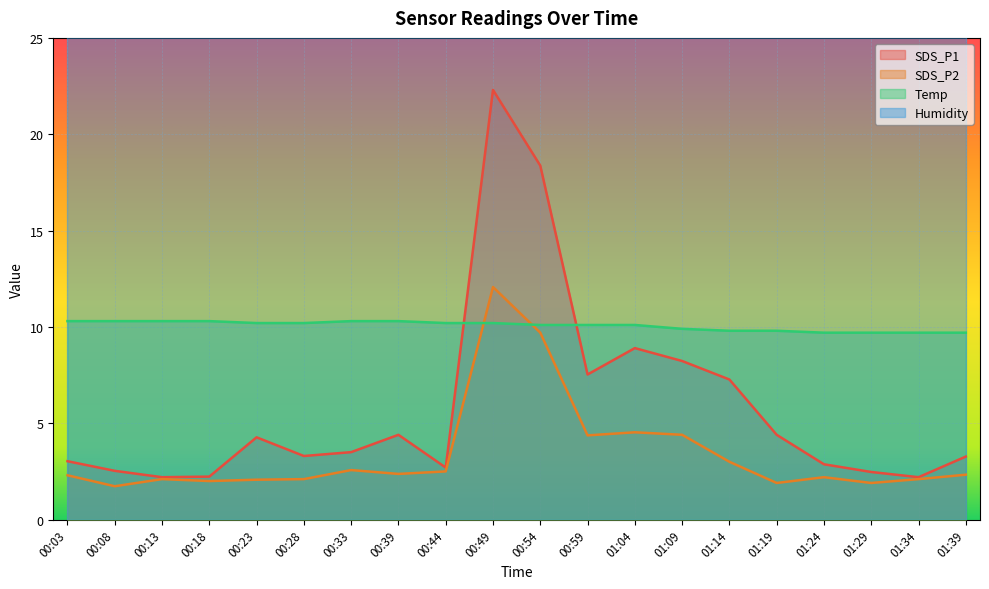

Where does the Temp series first go above 10?

00:03